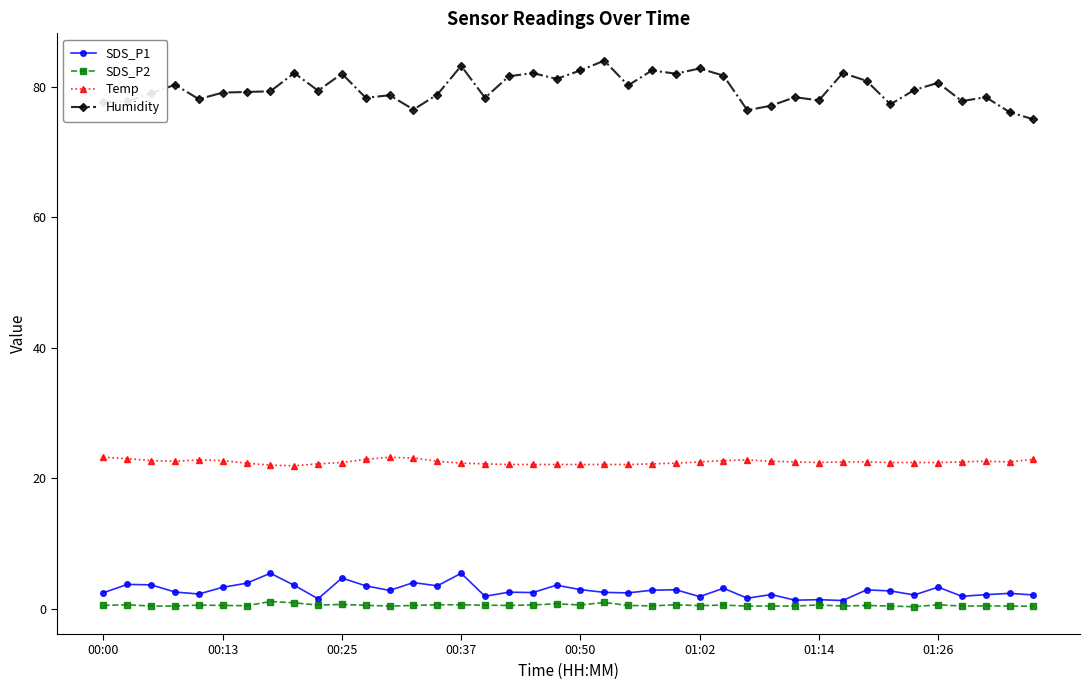

What is the value of the SDS_P1 point at the 7th from the left?

3.9